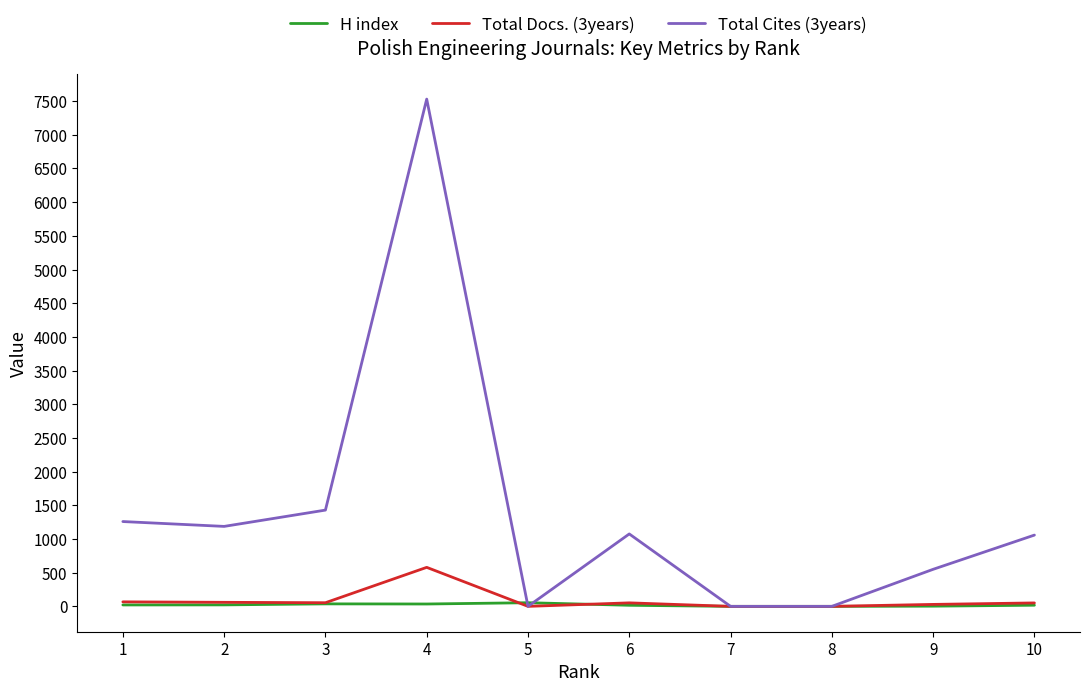

True or false: Total Cites (3years) has a value of 1187 at 2.

True